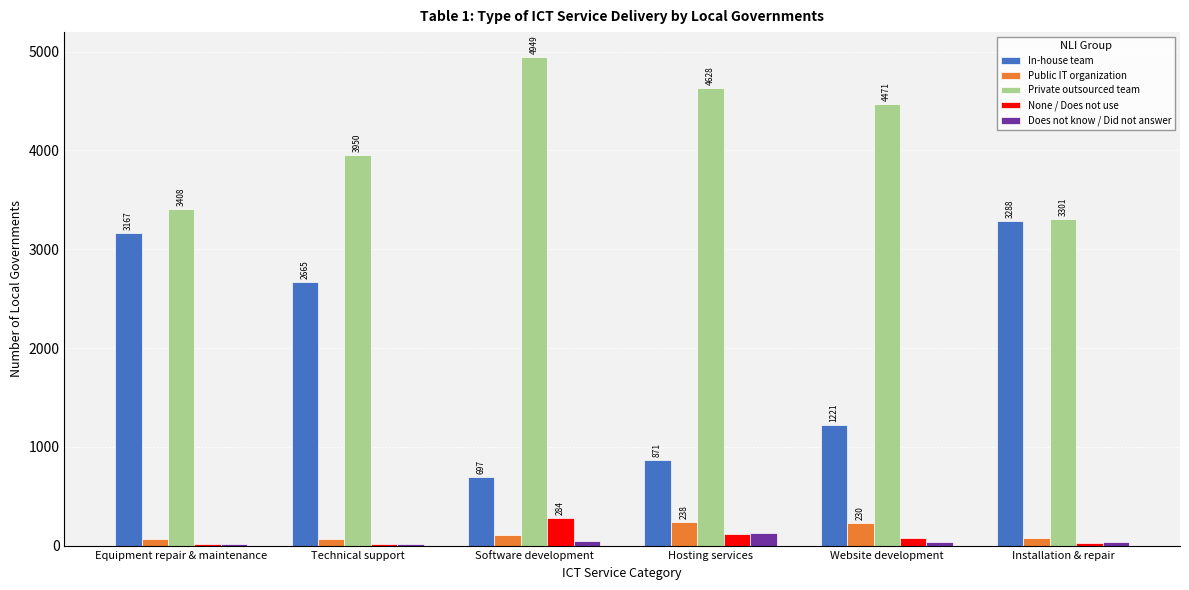

Which category has the highest value in the Public IT organization series?

Hosting services